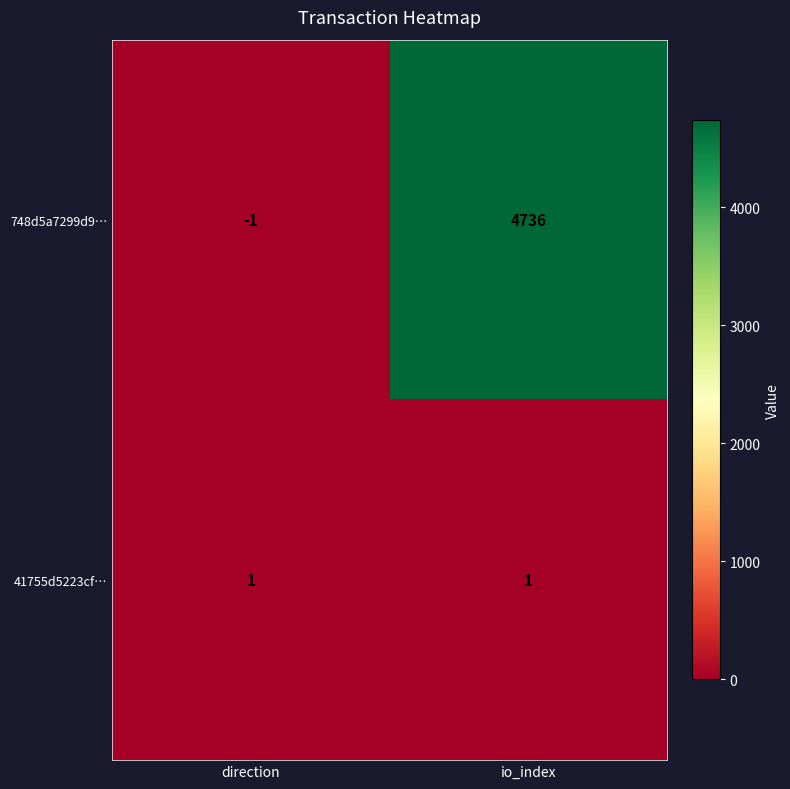

Which series has the widest spread of values?

748d5a7299d9…